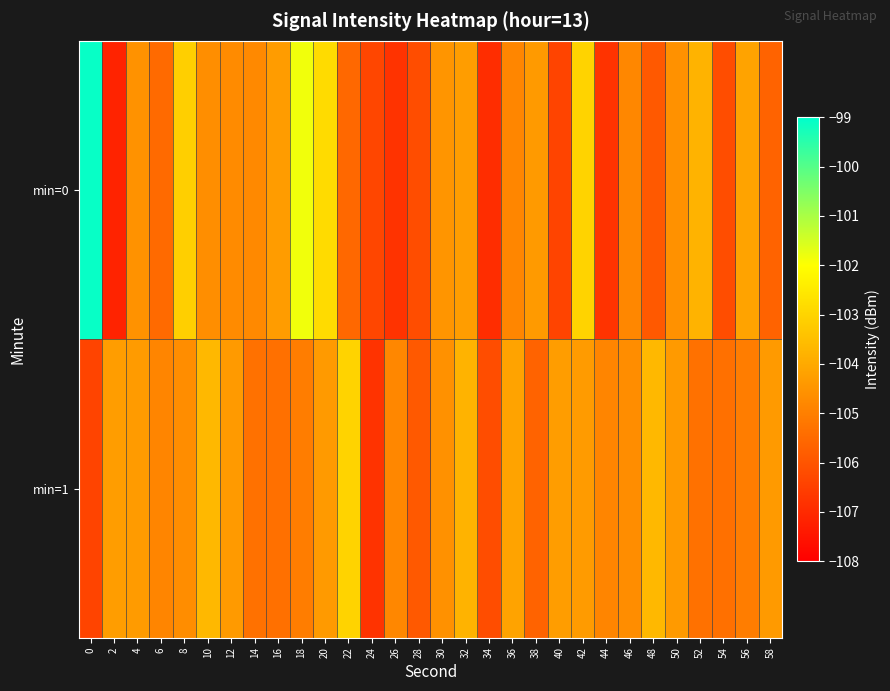

What is the total value across all series at 52?

-209.1